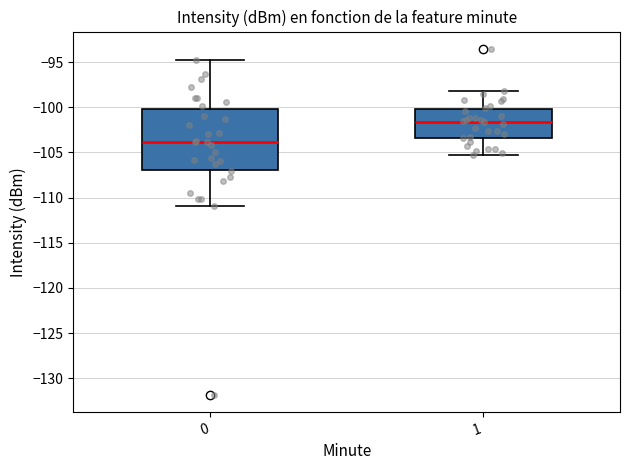

Where is the upper edge of the box at x = 1 on the y-axis? The values are not printed on the chart, so give them approximately, as read against the axis.

-100.0